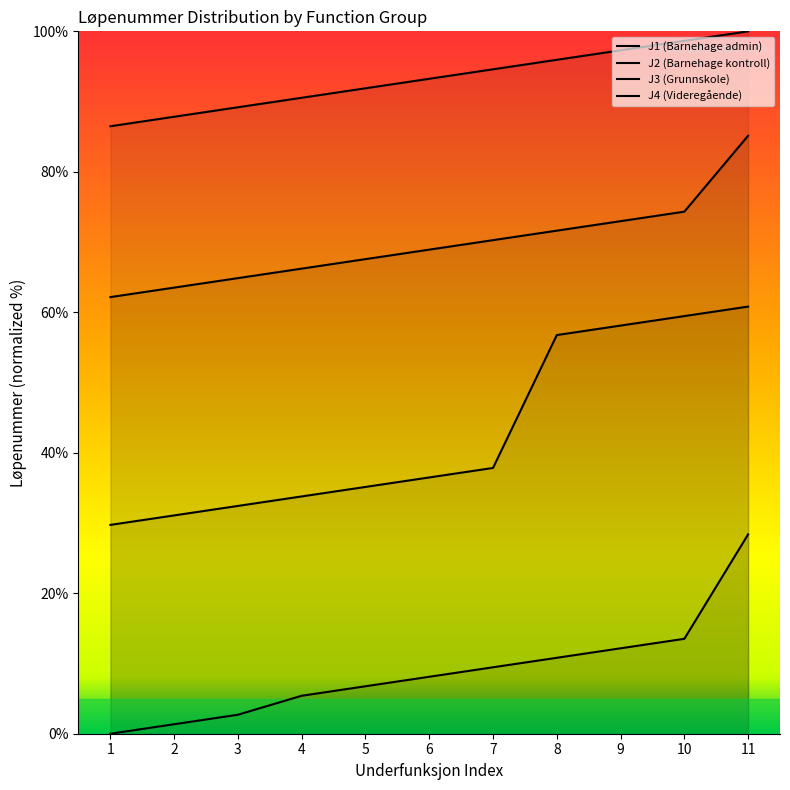

Does the chart display data point markers on the line(s)?

No